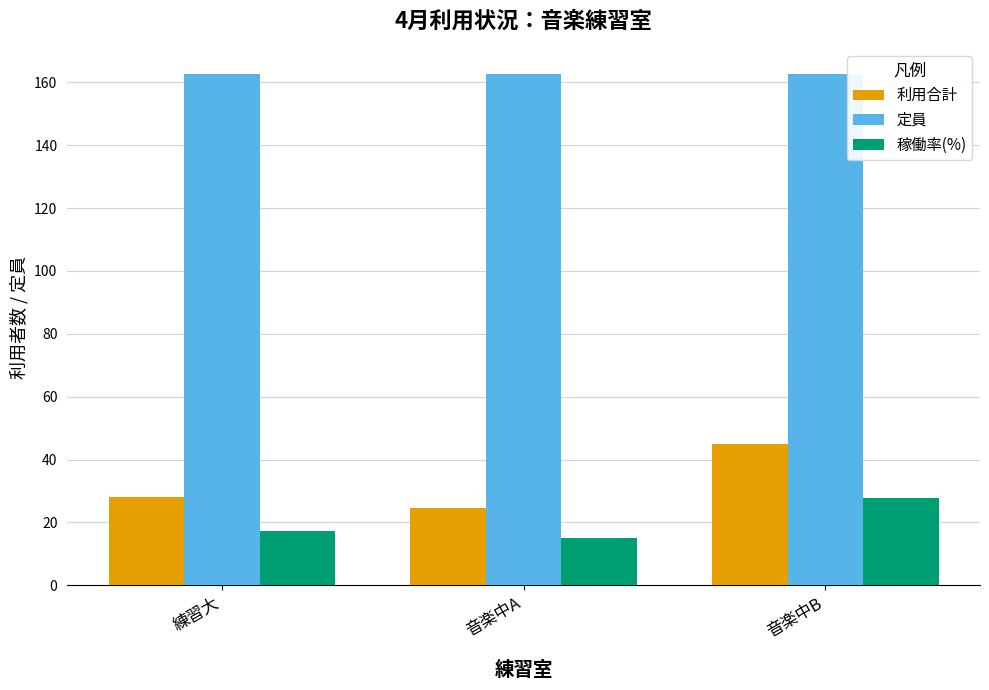

Reading right to left, extract all data points from this chart.

利用合計: 45.0	24.5	28.0
定員: 162.5	162.5	162.5
稼働率(%): 27.7	15.1	17.2